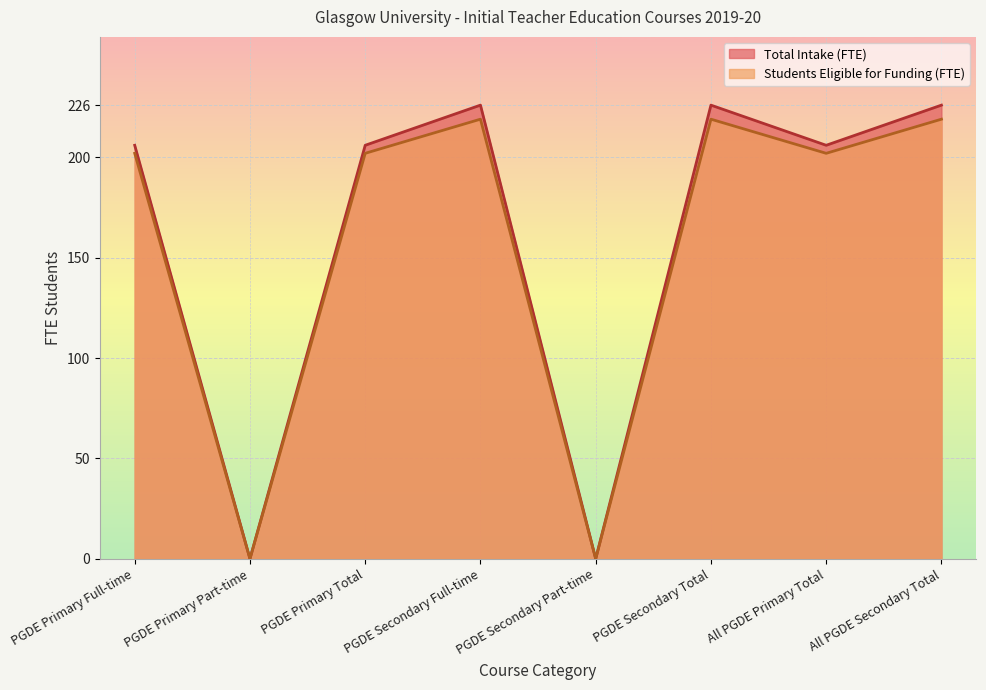

At which label is Total Intake (FTE) closest to 113?

PGDE Primary Full-time